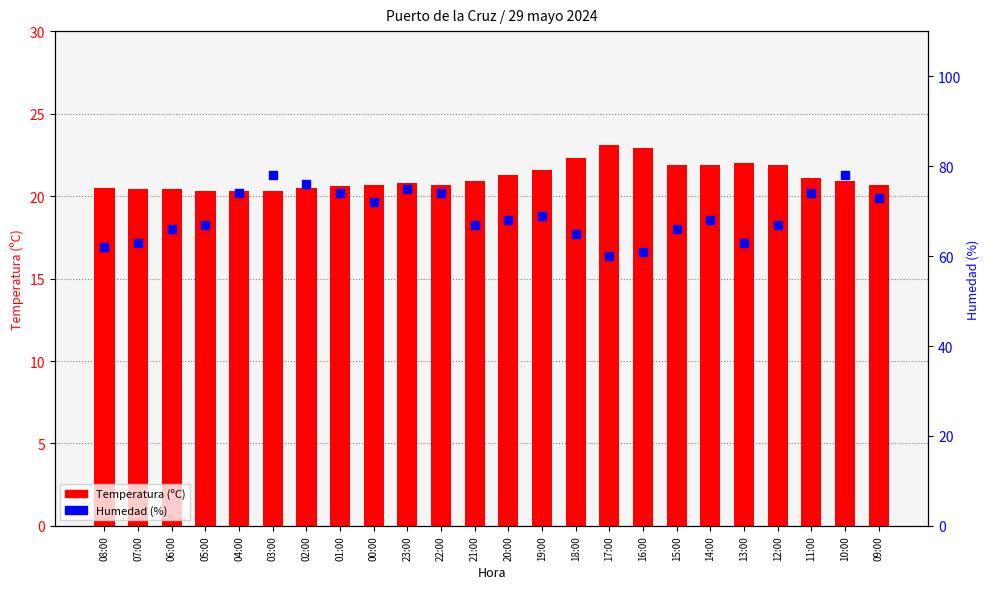

Which series reaches the maximum Y coordinate?

Humedad